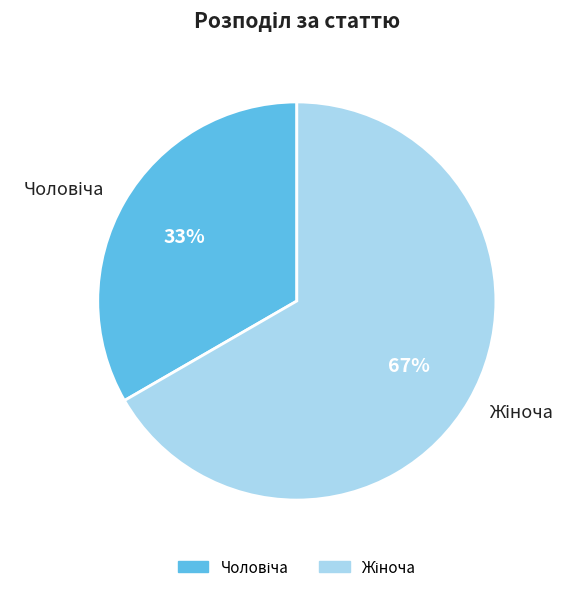

Is there any slice that represents more than half of the pie?

Yes